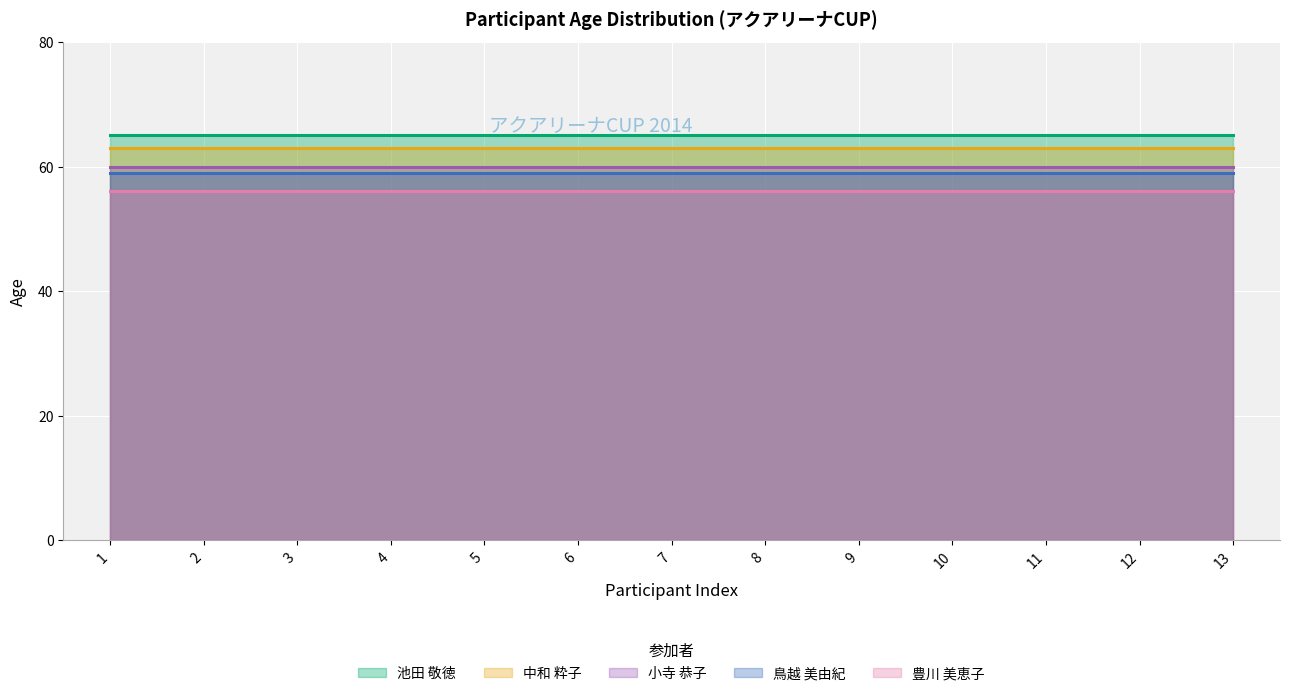

How many distinct data groups are displayed?

5